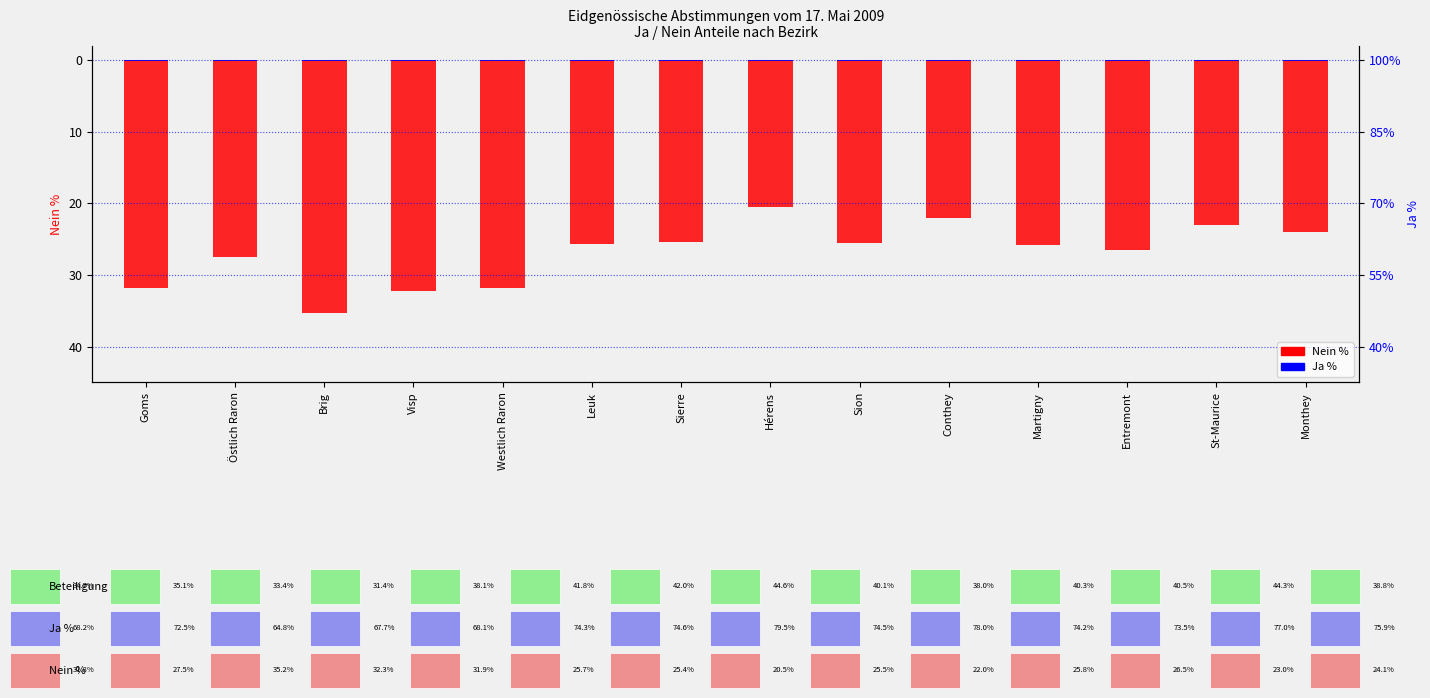

Reading left to right, what are all the values shown in this chart?

-31.8	-27.5	-35.2	-32.3	-31.9	-25.7	-25.4	-20.5	-25.5	-22.0	-25.8	-26.5	-23.0	-24.1